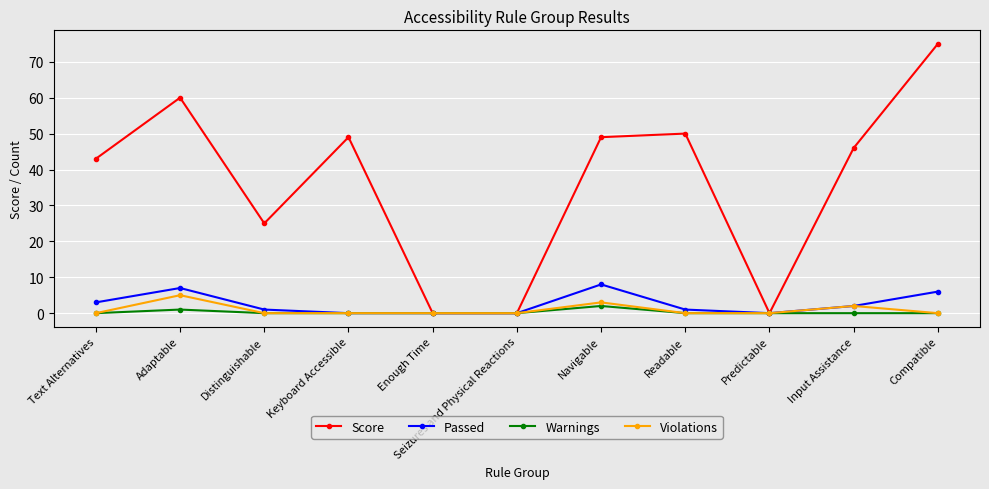

What is the total value across all series at Compatible?

81